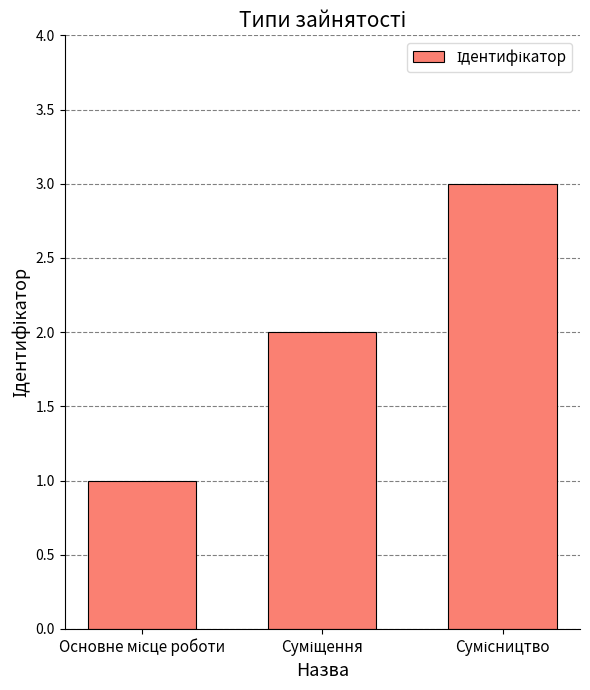

What is the minimum value shown in the chart?

1